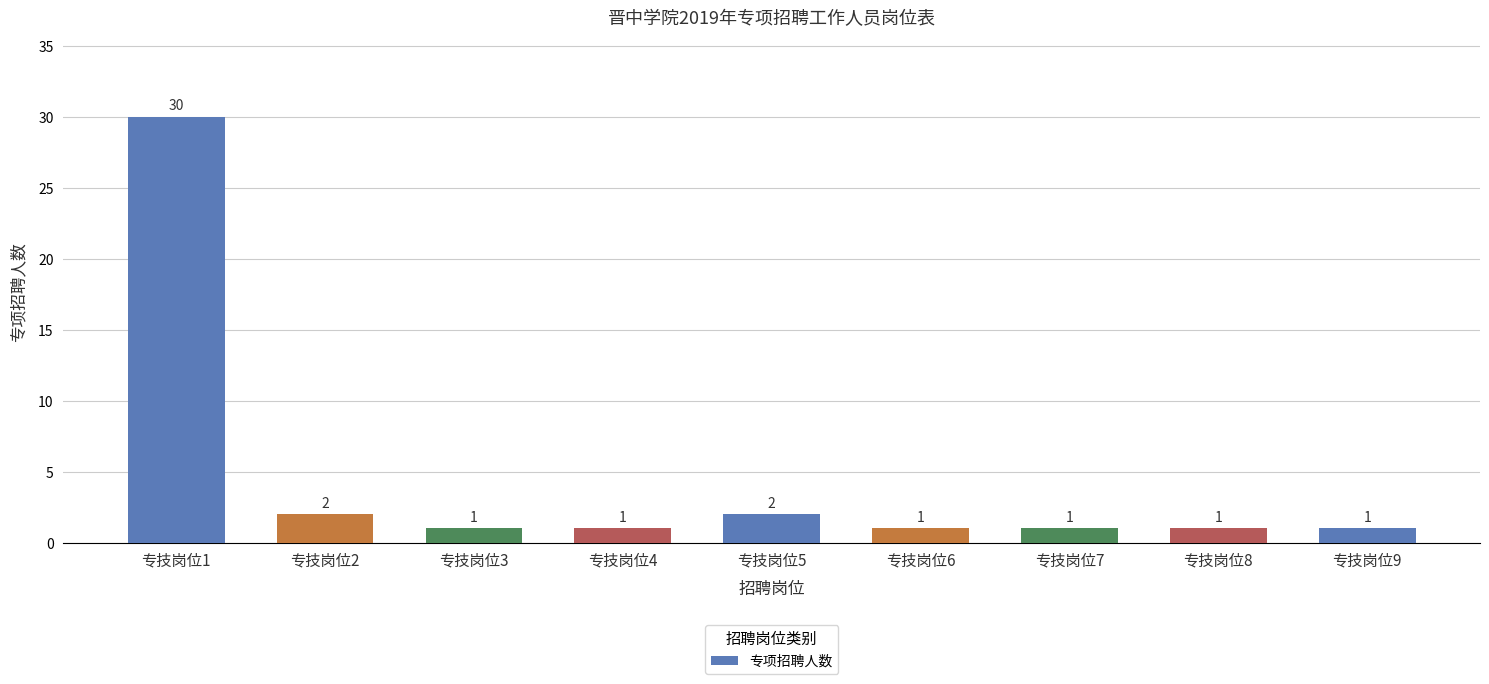

What is the ratio of the value at 专技岗位9 to the value at 专技岗位5?

0.5